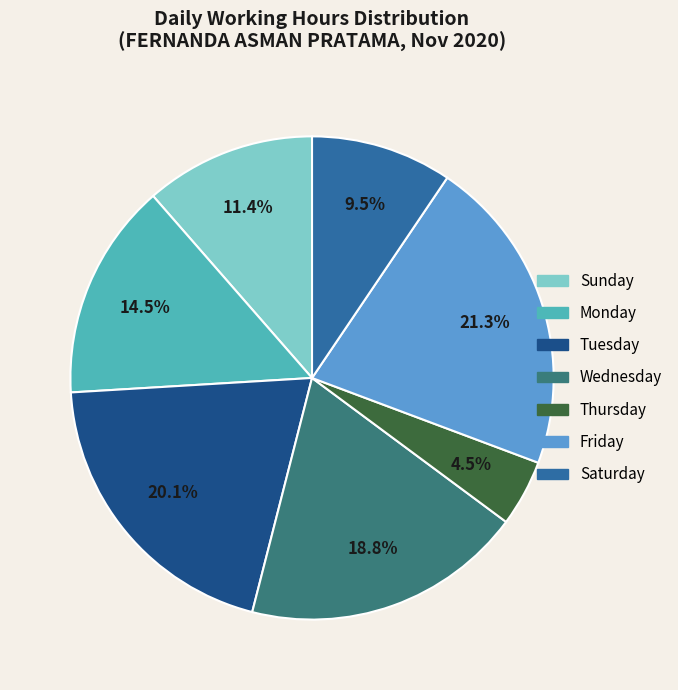

Rank the categories by value from lowest to highest.

Thursday, Saturday, Sunday, Monday, Wednesday, Tuesday, Friday